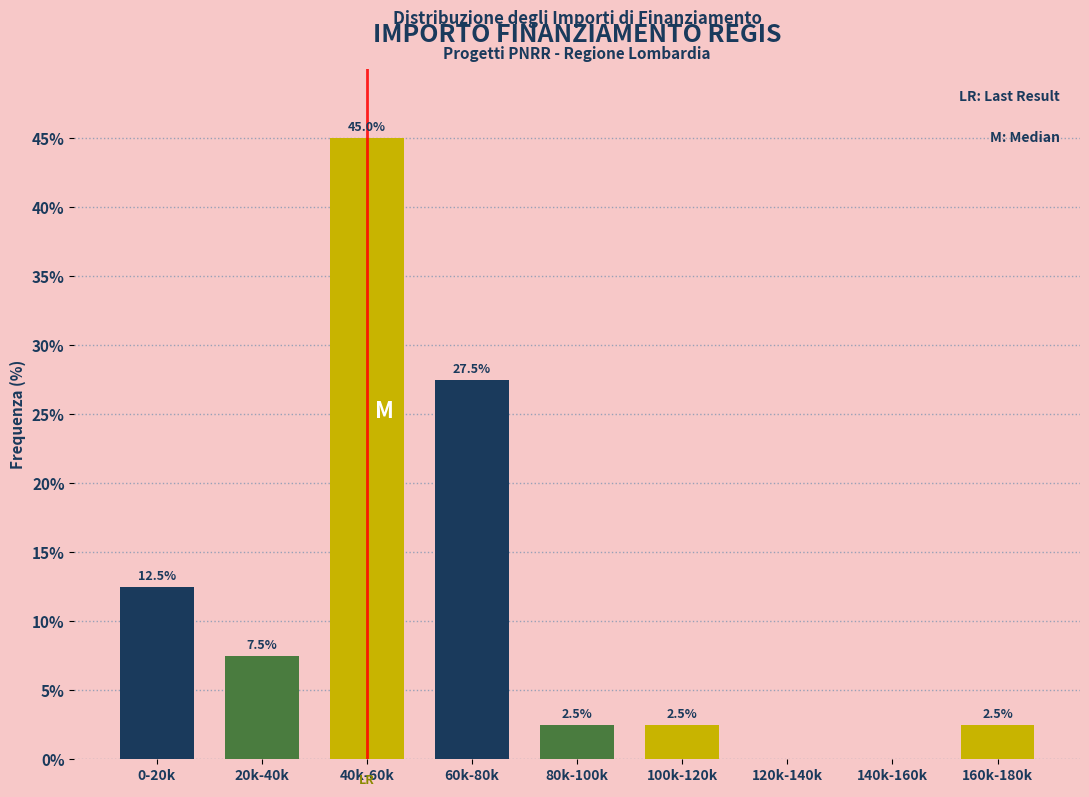

Reading left to right, list all the values displayed in this chart.

0-20k=12.5	20k-40k=7.5	40k-60k=45.0	60k-80k=27.5	80k-100k=2.5	100k-120k=2.5	120k-140k=0.0	140k-160k=0.0	160k-180k=2.5